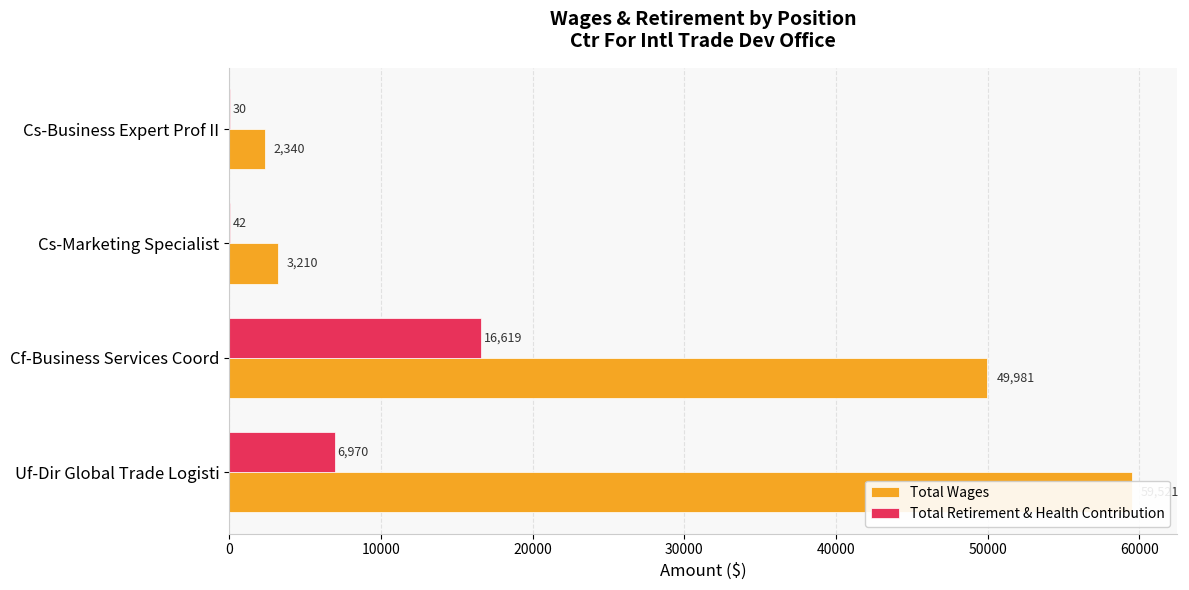

Which series changed the most between Cf-Business Services Coord and Cs-Business Expert Prof II?

Total Wages